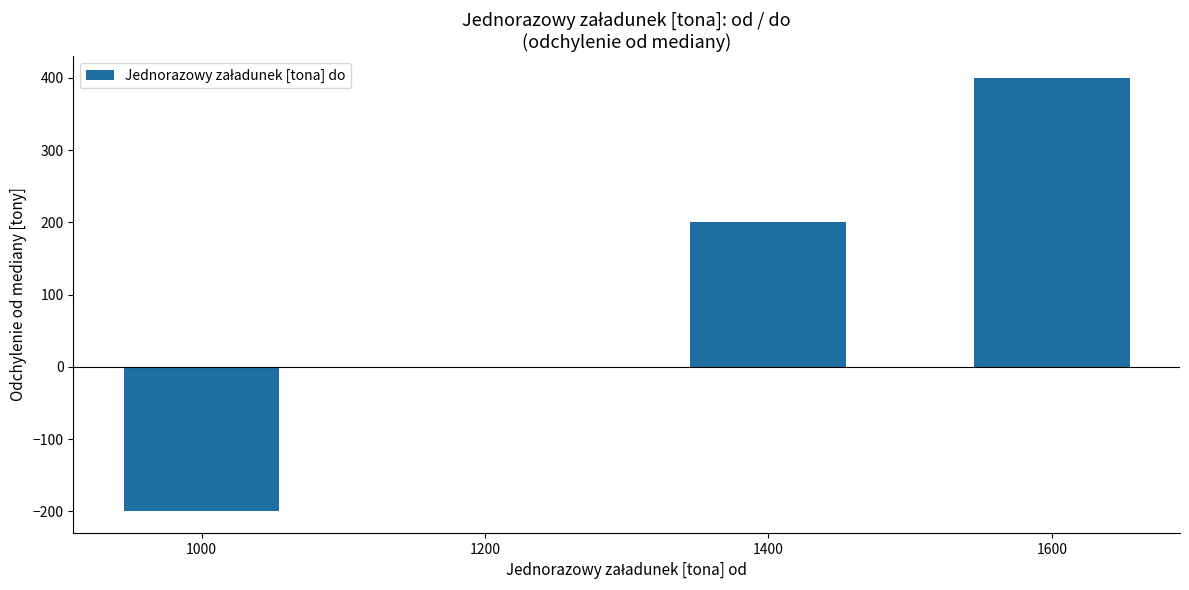

How many categories are shown in the chart?

4